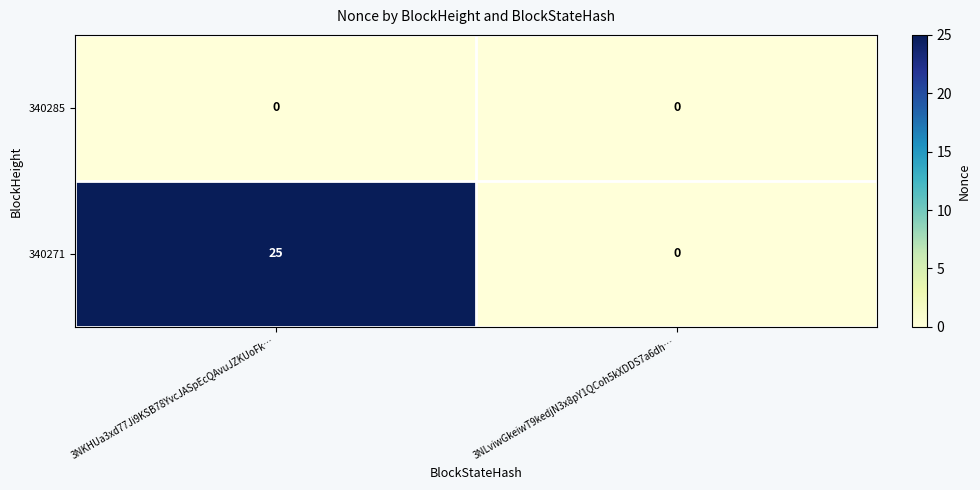

Rank the series by their maximum value, from lowest to highest.

340285, 340271